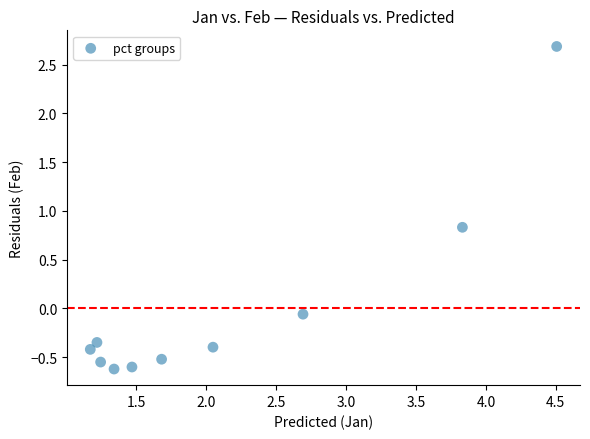

What is the range of Y values (max minus min)?

3.3